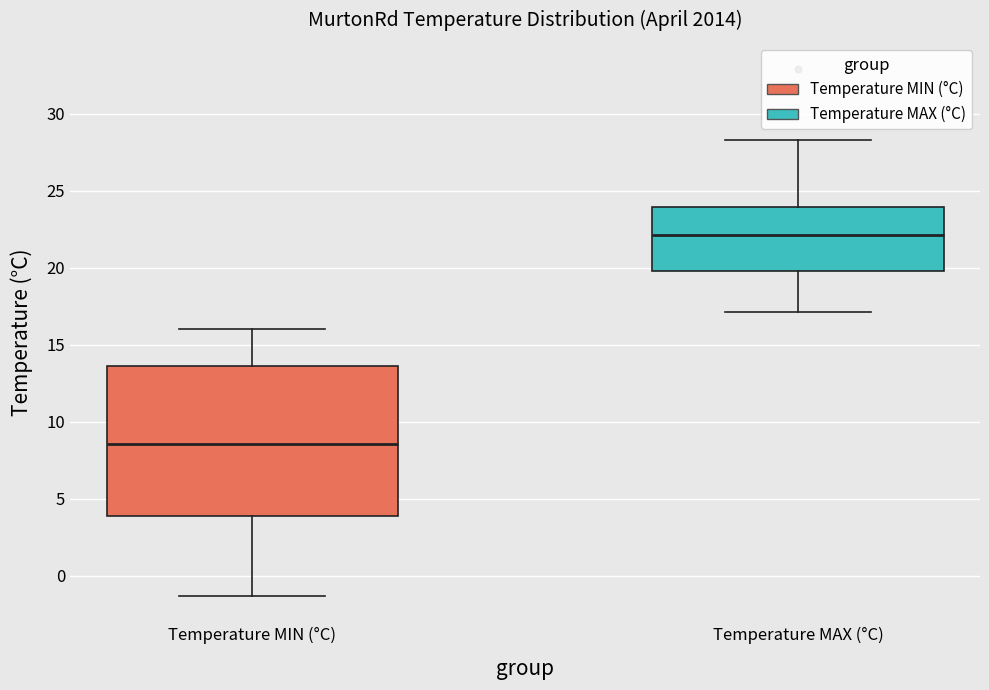

Where does the median line of the box for Temperature MAX (°C) sit on the y-axis? The values are not printed on the chart, so give them approximately, as read against the axis.

22.0